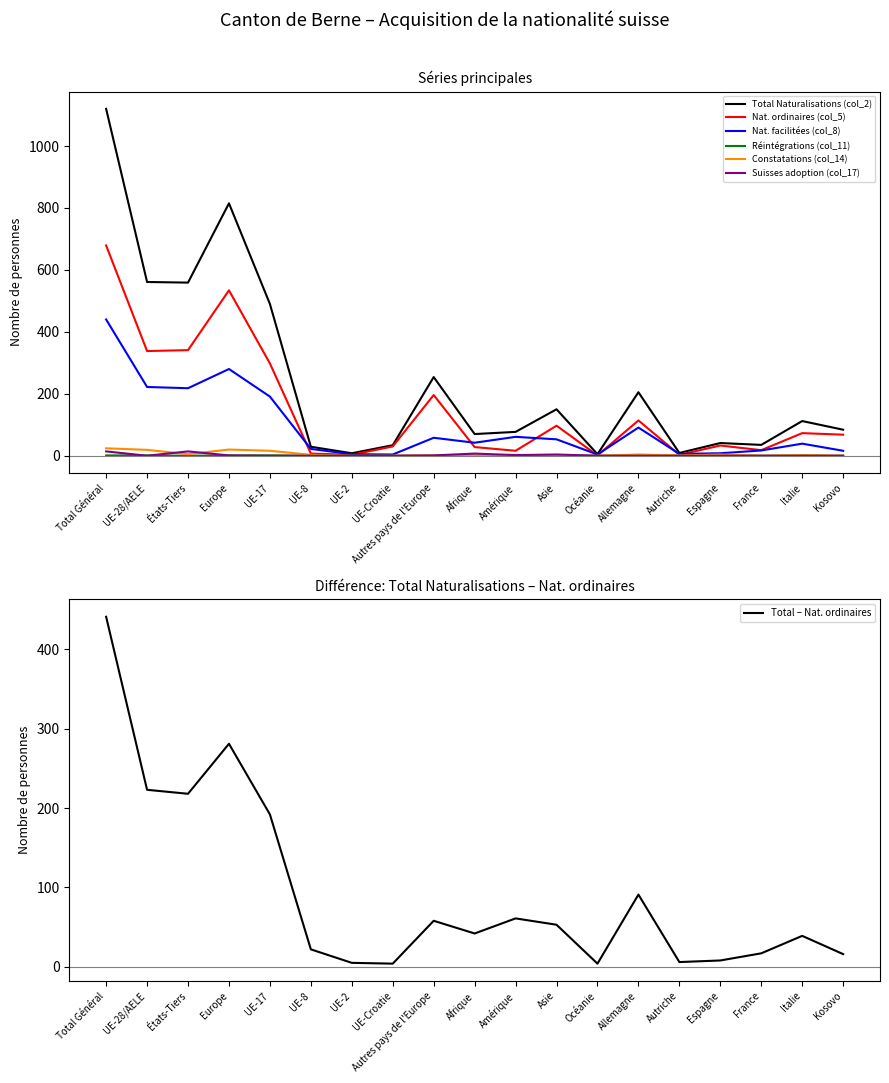

Reading left to right, extract all data points from this chart.

Total Naturalisations (col_2): Total Général=1120	UE-28/AELE=561	États-Tiers=559	Europe=815	UE-17=490	UE-8=29	UE-2=8	UE-Croatie=34	Autres pays de l'Europe=254	Afrique=70	Amérique=77	Asie=150	Océanie=5	Allemagne=205	Autriche=9	Espagne=41	France=35	Italie=112	Kosovo=84
Nat. ordinaires (col_5): Total Général=679	UE-28/AELE=338	États-Tiers=341	Europe=534	UE-17=298	UE-8=7	UE-2=3	UE-Croatie=30	Autres pays de l'Europe=196	Afrique=28	Amérique=16	Asie=97	Océanie=1	Allemagne=114	Autriche=3	Espagne=33	France=18	Italie=73	Kosovo=68
Nat. facilitées (col_8): Total Général=440	UE-28/AELE=222	États-Tiers=218	Europe=280	UE-17=191	UE-8=22	UE-2=5	UE-Croatie=4	Autres pays de l'Europe=58	Afrique=42	Amérique=61	Asie=53	Océanie=4	Allemagne=91	Autriche=6	Espagne=8	France=17	Italie=39	Kosovo=16
Réintégrations (col_11): Total Général=1	UE-28/AELE=1	États-Tiers=0	Europe=1	UE-17=1	UE-8=0	UE-2=0	UE-Croatie=0	Autres pays de l'Europe=0	Afrique=0	Amérique=0	Asie=0	Océanie=0	Allemagne=0	Autriche=0	Espagne=0	France=0	Italie=0	Kosovo=0
Constatations (col_14): Total Général=24	UE-28/AELE=19	États-Tiers=5	Europe=20	UE-17=16	UE-8=3	UE-2=0	UE-Croatie=0	Autres pays de l'Europe=1	Afrique=1	Amérique=3	Asie=0	Océanie=0	Allemagne=4	Autriche=1	Espagne=4	France=0	Italie=2	Kosovo=0
Suisses adoption (col_17): Total Général=14	UE-28/AELE=0	États-Tiers=14	Europe=1	UE-17=0	UE-8=0	UE-2=0	UE-Croatie=0	Autres pays de l'Europe=1	Afrique=7	Amérique=2	Asie=4	Océanie=0	Allemagne=0	Autriche=0	Espagne=0	France=0	Italie=0	Kosovo=0